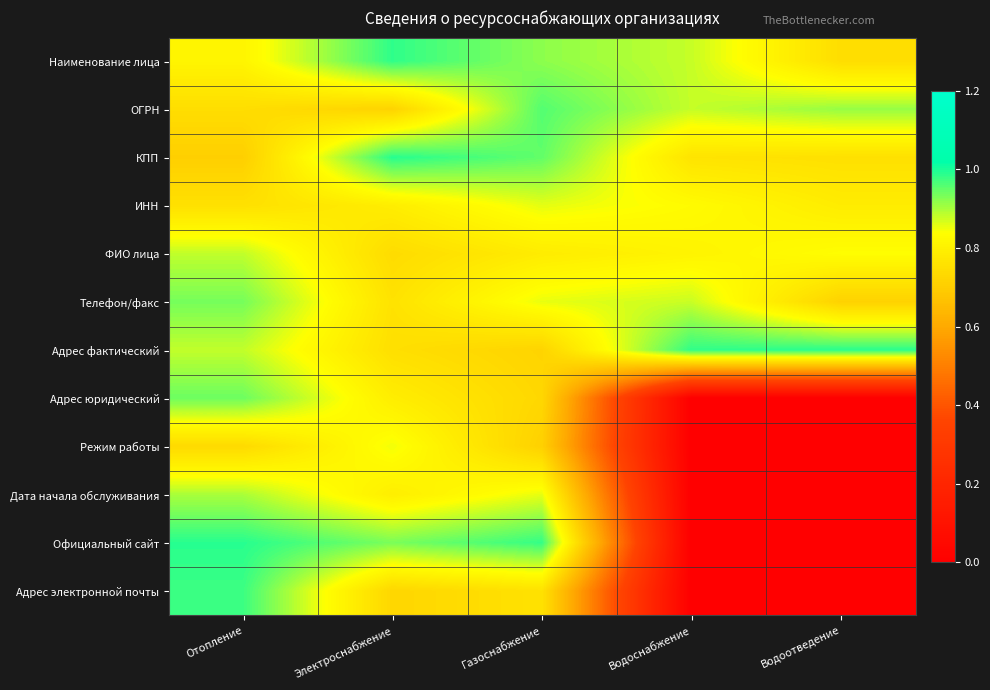

At how many categories does at least one series exceed 0?

5